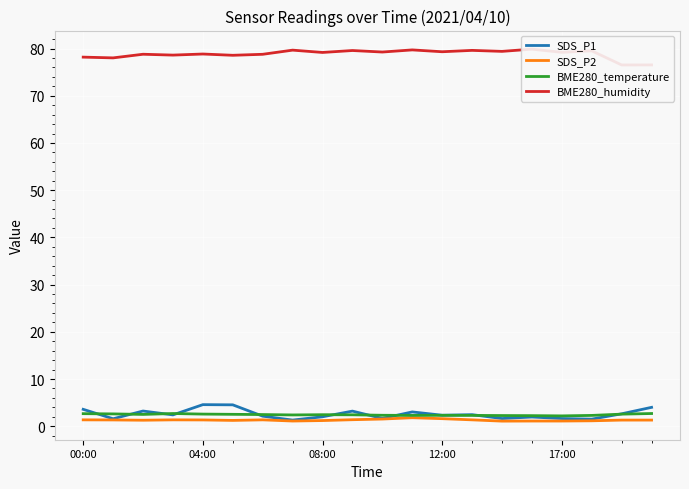

True or false: SDS_P1 has a value of 1.6 at 17:00.

True